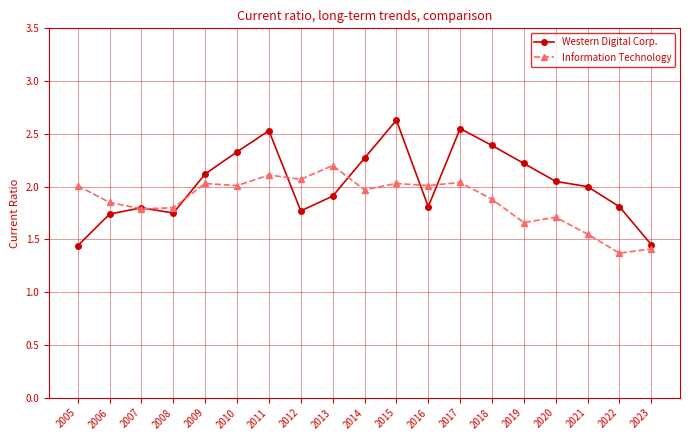

What is the difference between the second highest and second lowest values in the Information Technology series?

0.7